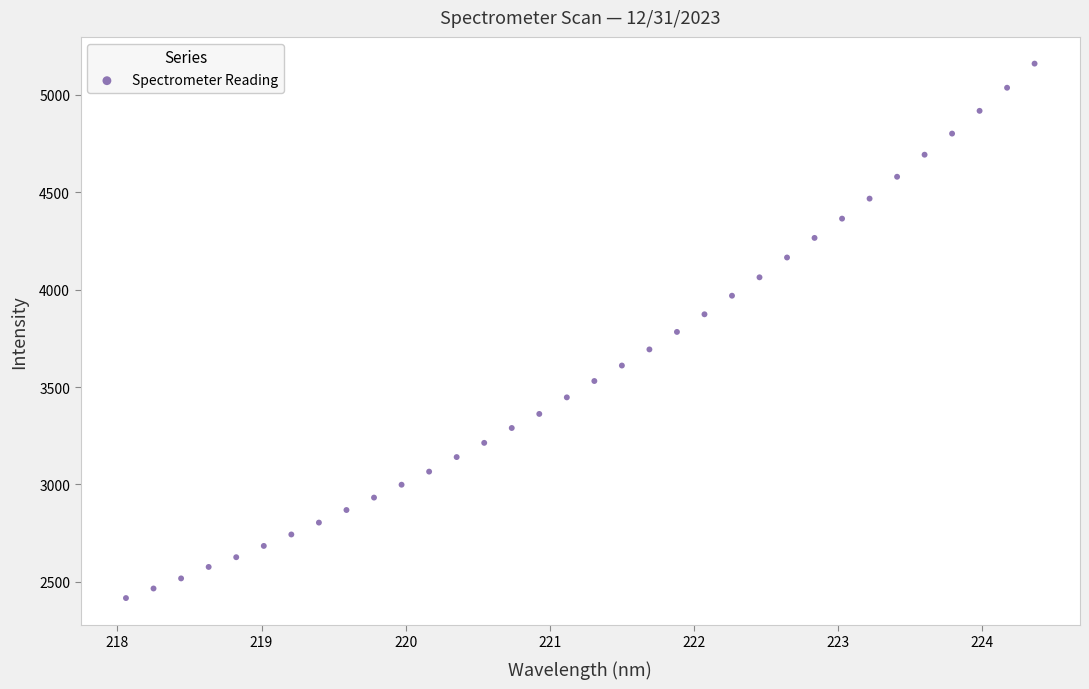

What is the range of Y values (max minus min)?

2744.7